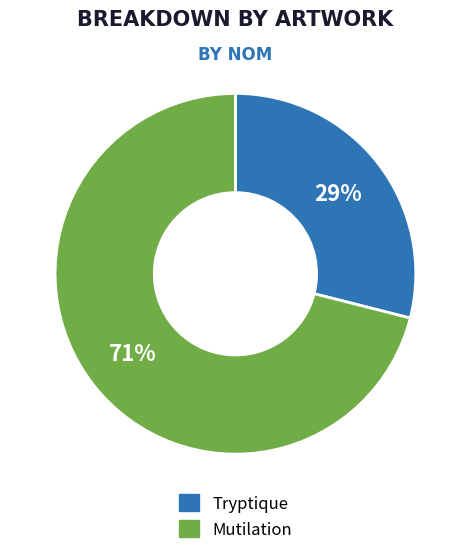

Count the number of slices in the pie.

2